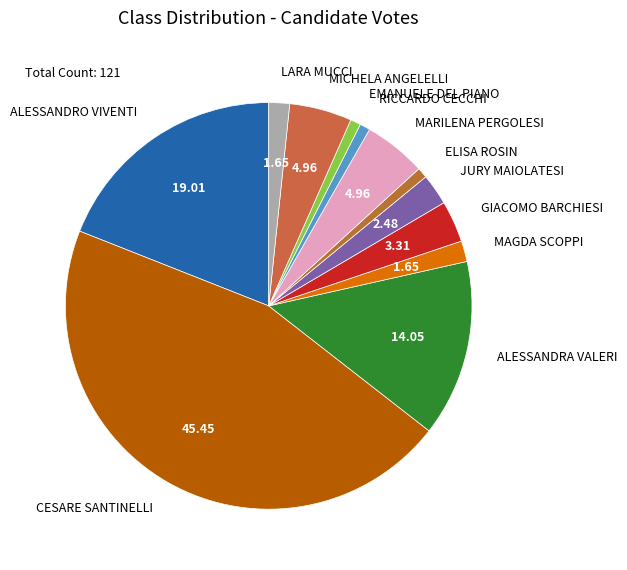

What is the largest slice in the pie chart?

CESARE SANTINELLI